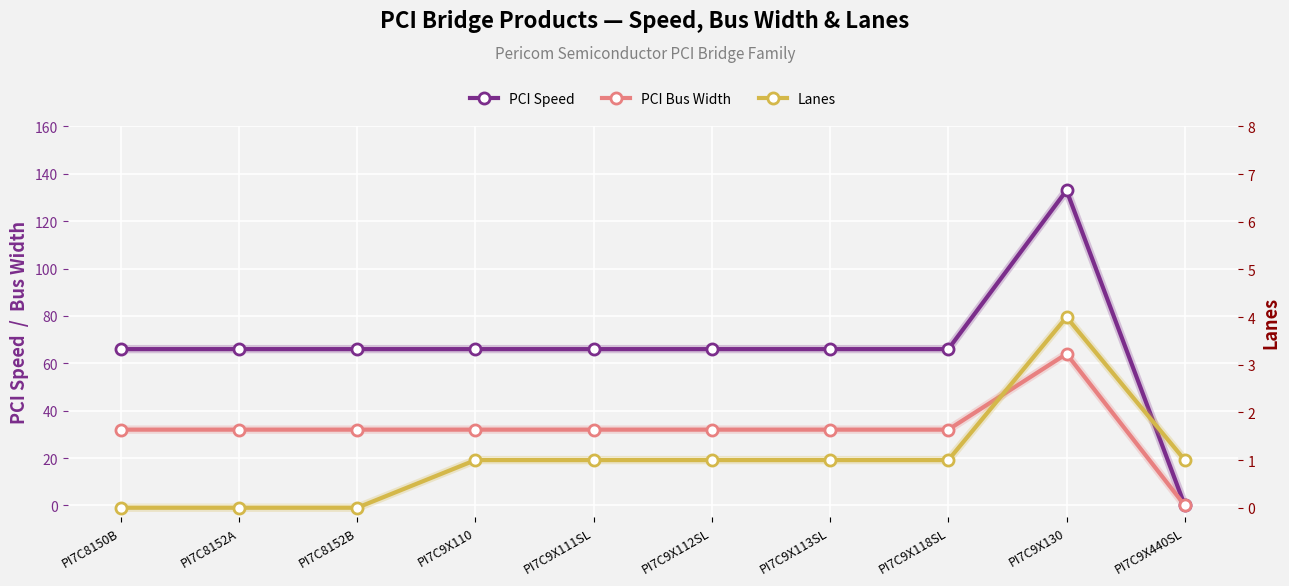

Is the value of PCI Bus Width at PI7C9X111SL greater than the value of Lanes at PI7C9X130?

Yes